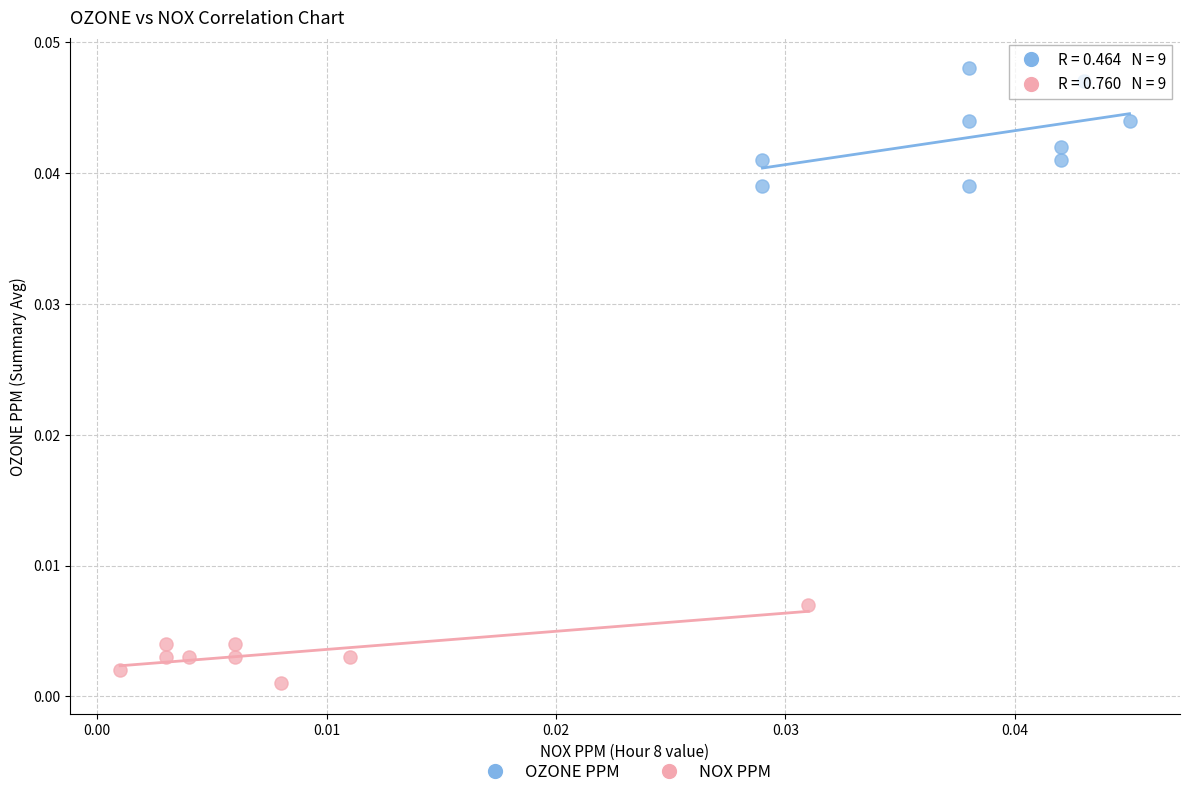

What are all the series names shown in the legend?

OZONE PPM, NOX PPM